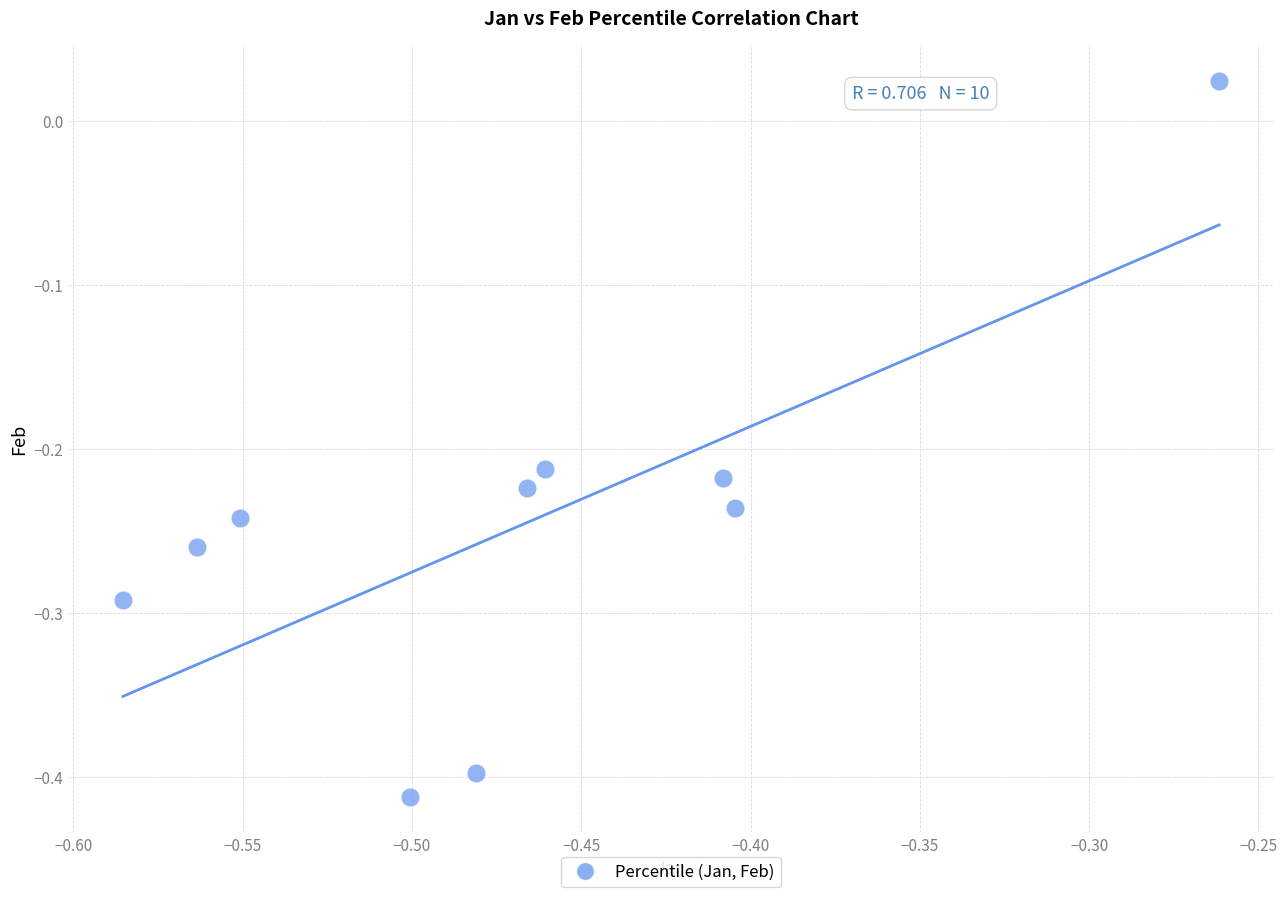

What is the range of X values (max minus min)?

0.3